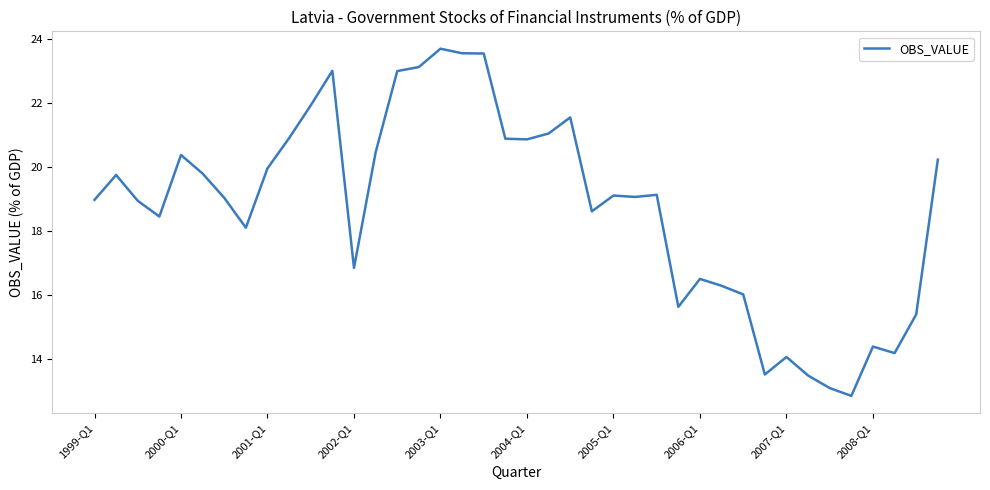

What is the difference between the maximum and minimum values?

10.8